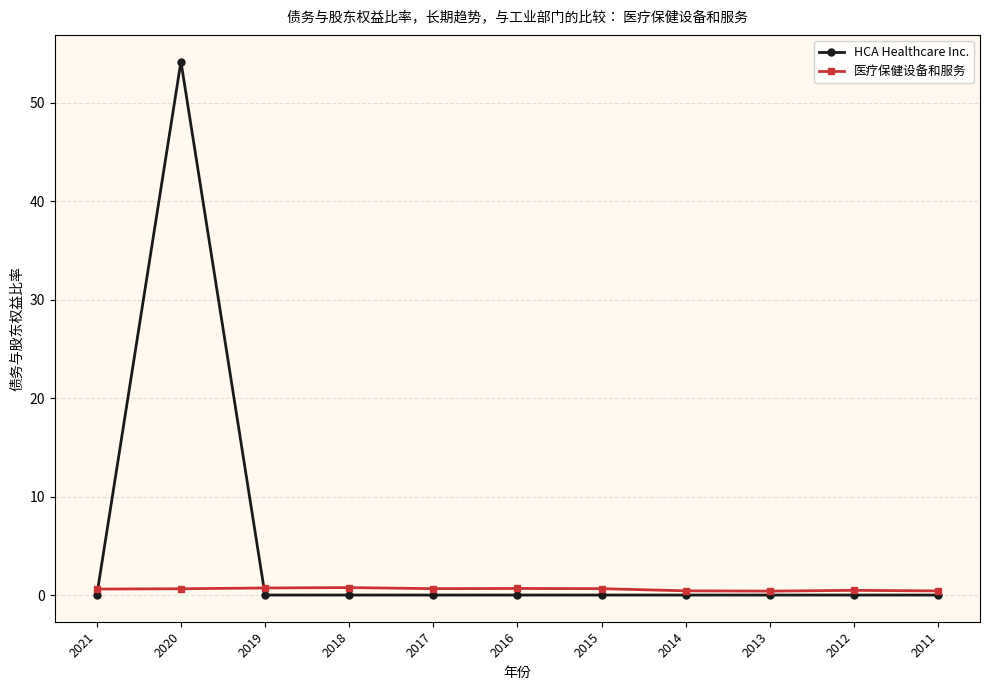

What is the difference between the maximum and minimum values in the 医疗保健设备和服务 series?

0.4